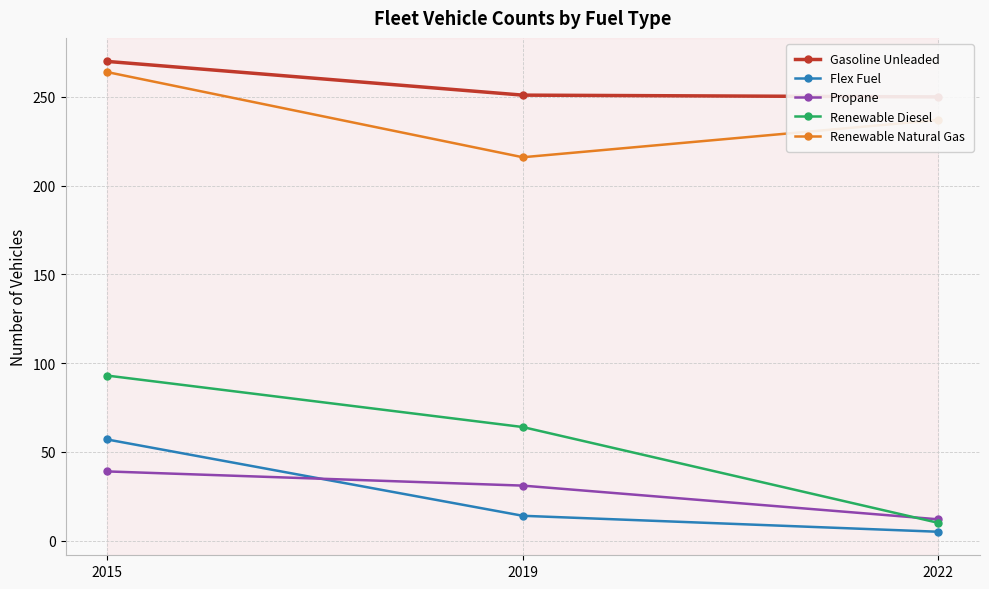

At how many categories does at least one series exceed 89?

3